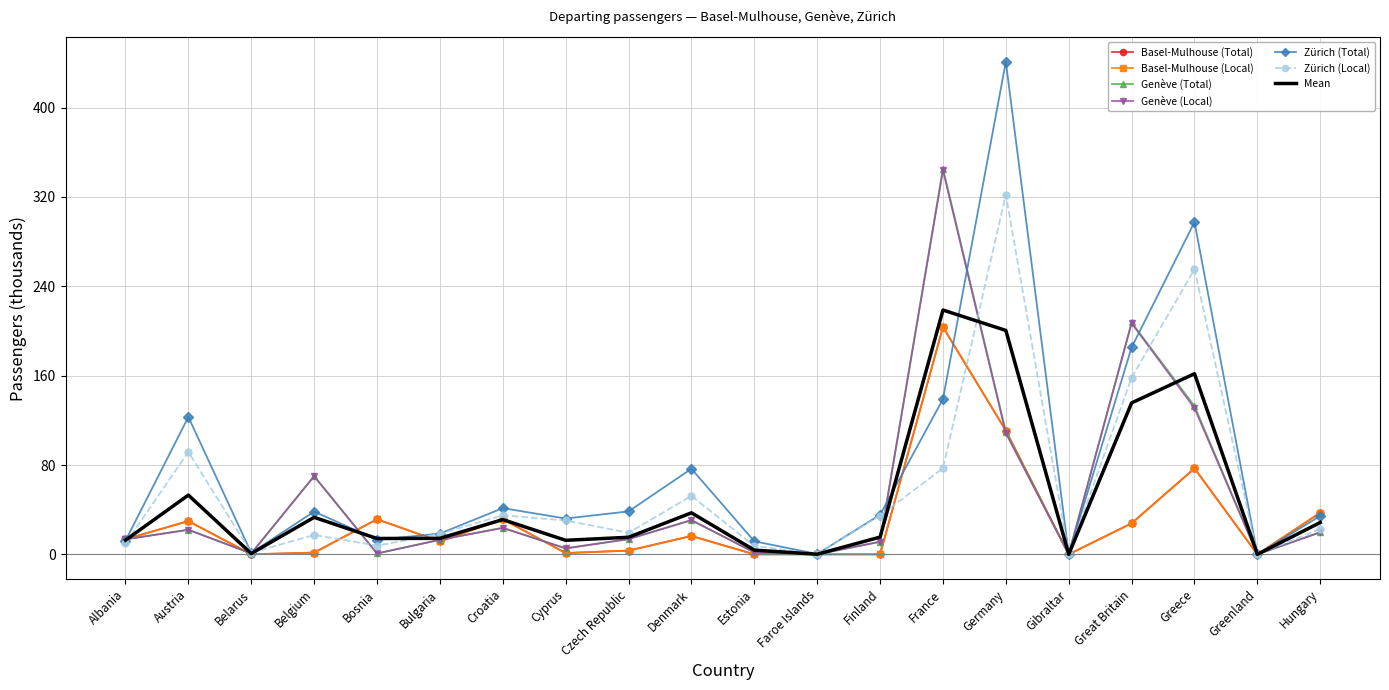

At which category does Genève (Local) reach its first local peak?

Austria